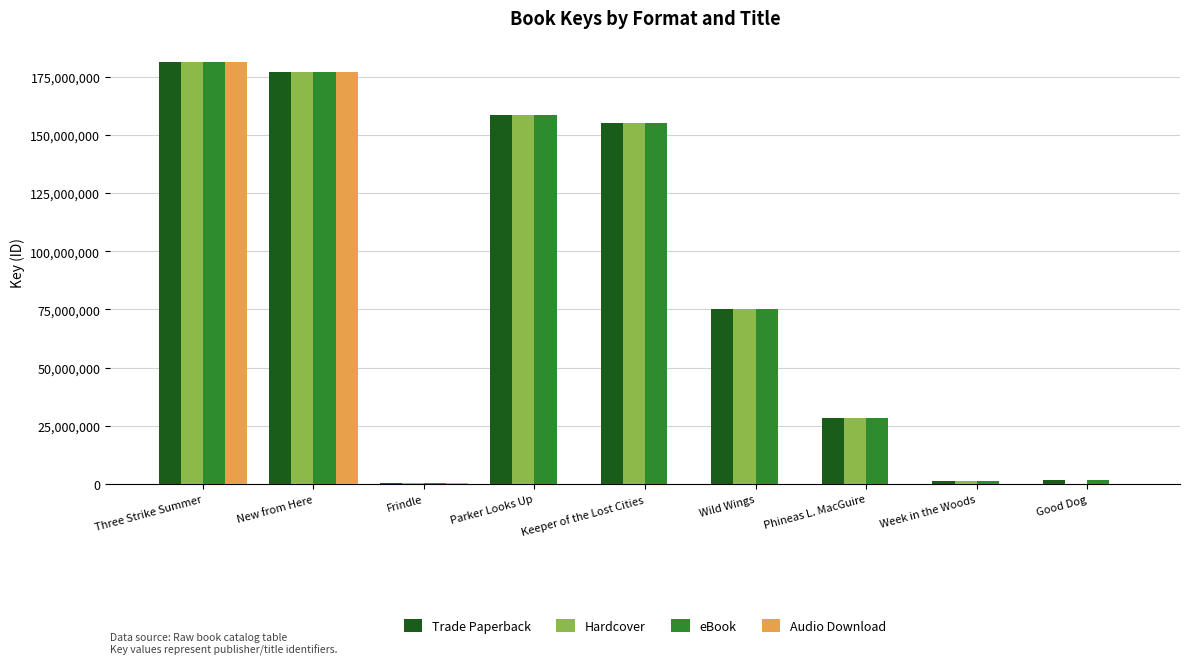

The Audio Download series shows 0 at Week in the Woods. True or false?

True